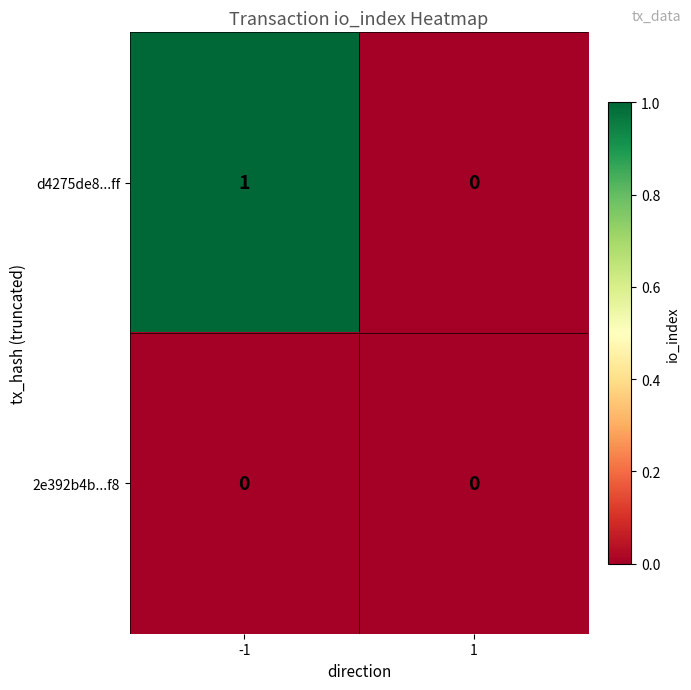

The value of 2e392b4b...f8 at -1 is 0. True or false?

True